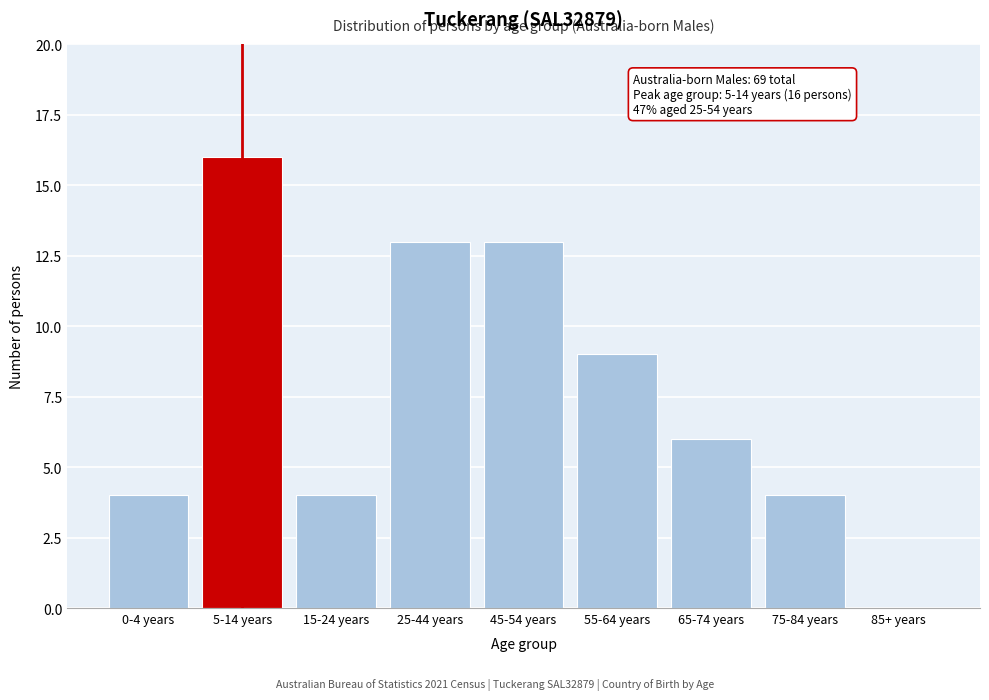

Reading right to left, extract all data points from this chart.

85+ years=0	75-84 years=4	65-74 years=6	55-64 years=9	45-54 years=13	25-44 years=13	15-24 years=4	5-14 years=16	0-4 years=4